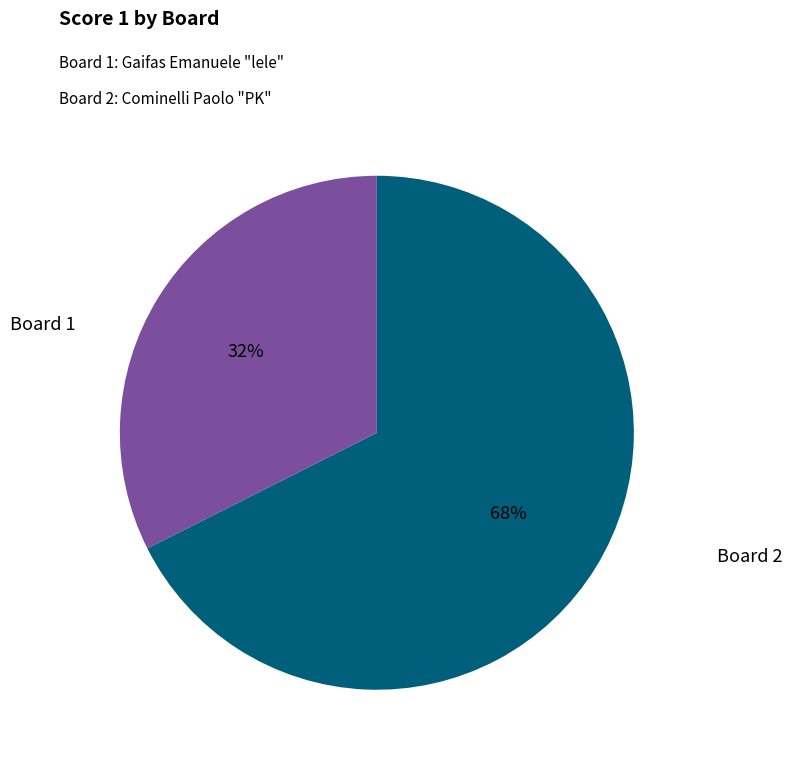

To the nearest percent, what is the average slice percentage?

50%